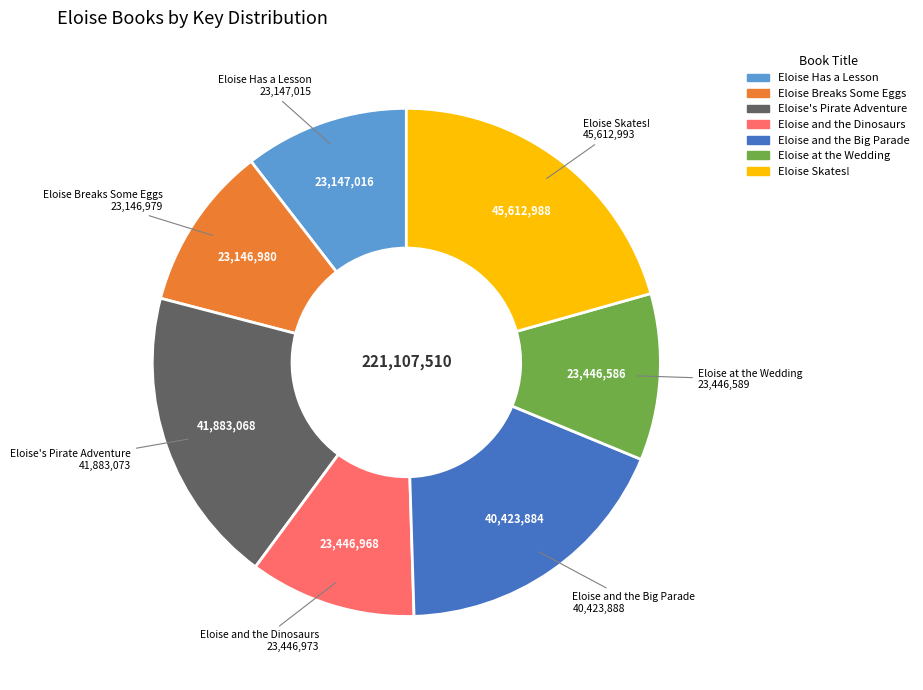

Is it true that Eloise Has a Lesson is 22% of the pie?

False